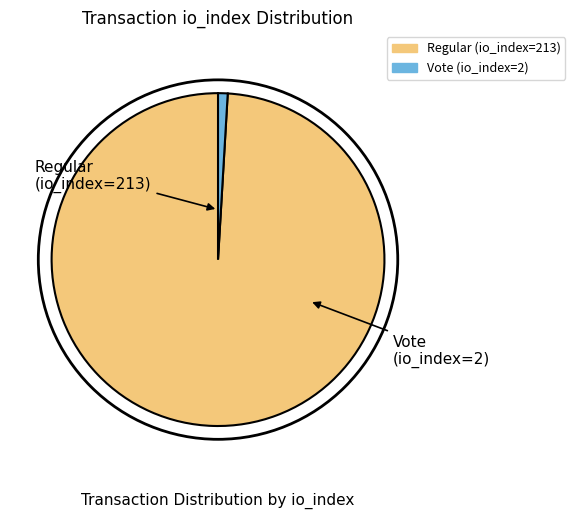

What is the ratio of the value at Regular (io_index=213) to the value at Vote (io_index=2)?

106.5